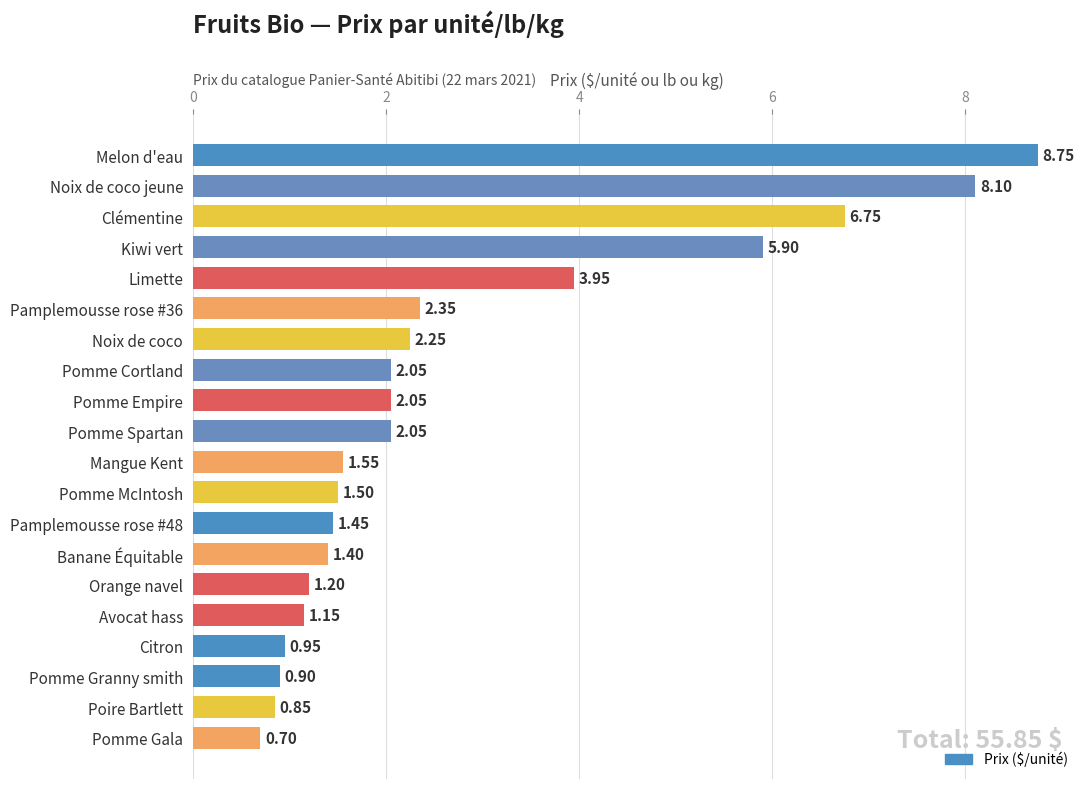

Which label corresponds to the smallest value in the chart?

Pomme Gala